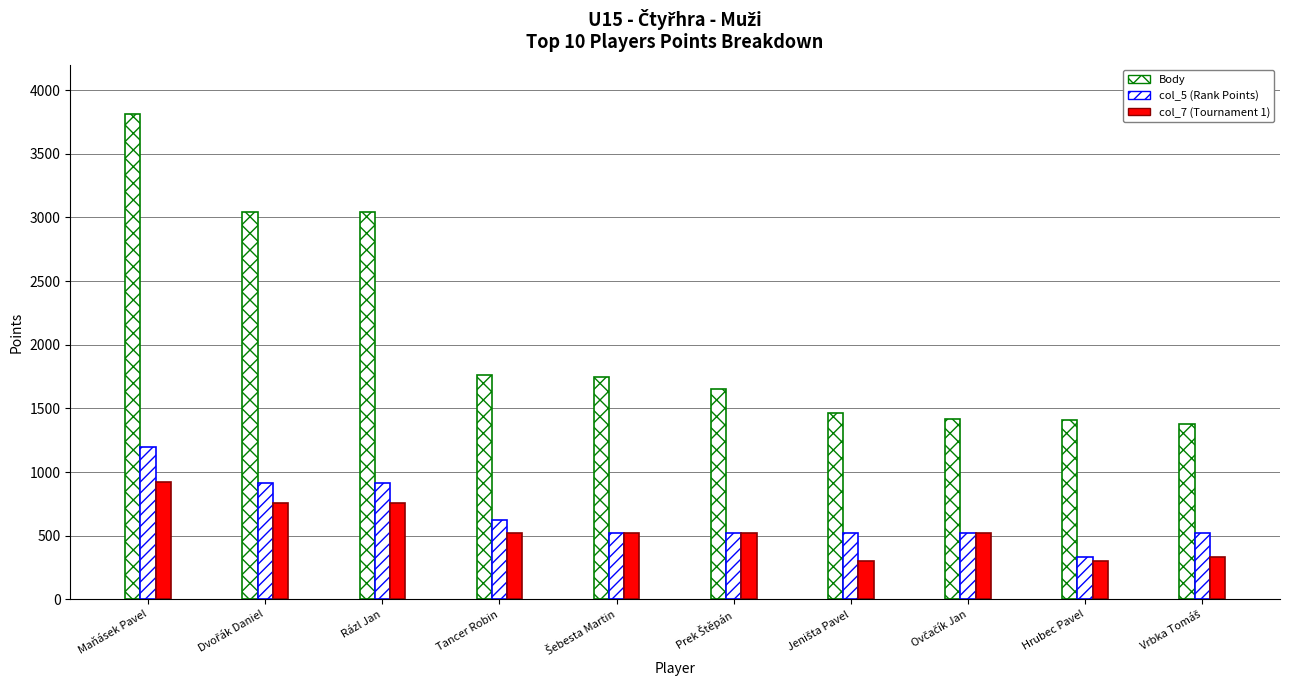

How many bars are there in total?

30